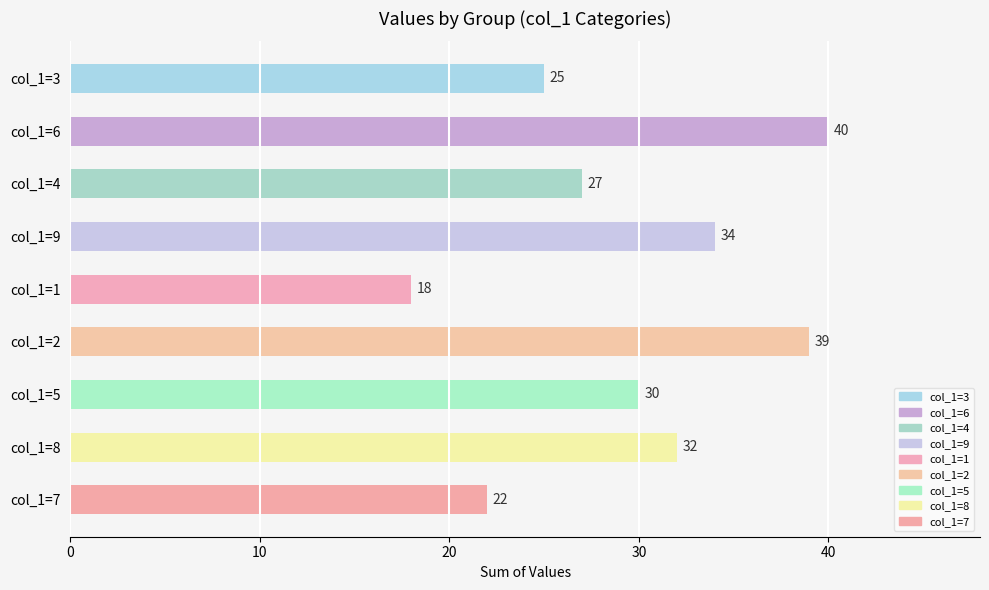

What is the difference between the maximum and minimum values?

22